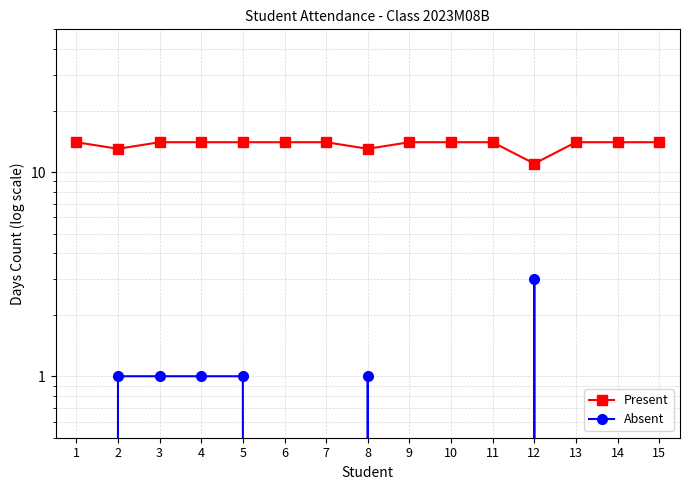

At which category does the chart reach its minimum across all series?

1